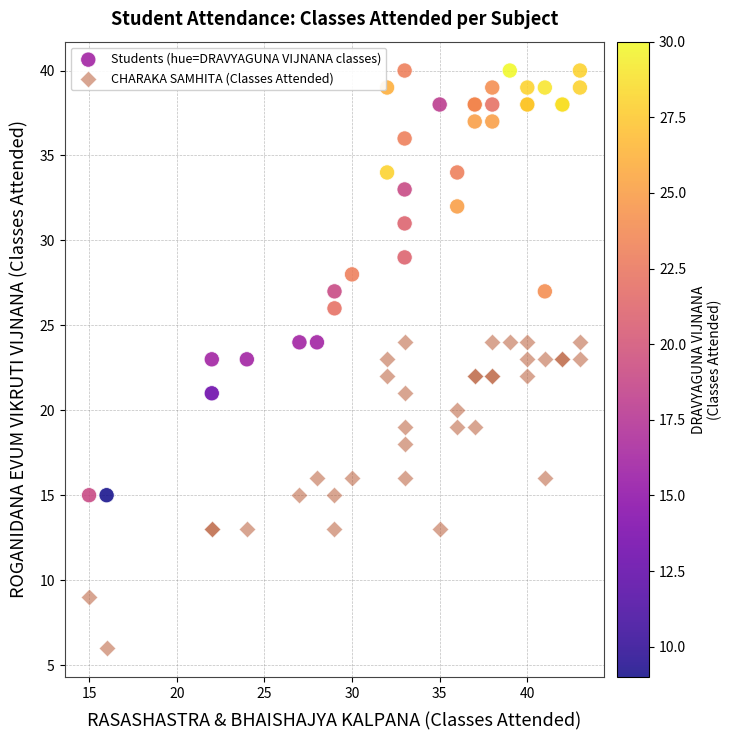

Which series contains the lowest Y value?

CHARAKA SAMHITA (Classes Attended)